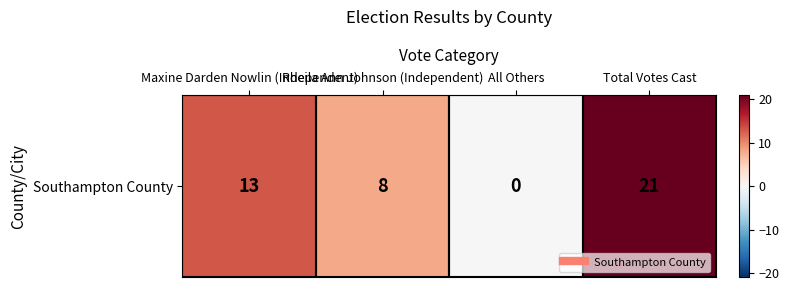

Between Total Votes Cast and All Others, which is larger?

Total Votes Cast